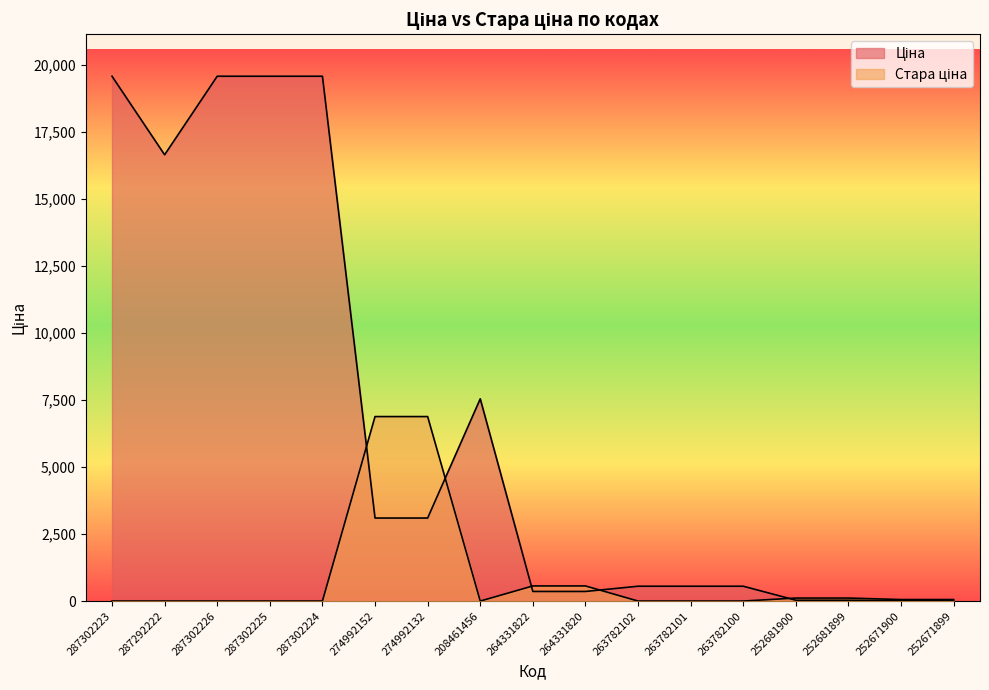

What is the highest value of the Стара ціна series?

6877.2